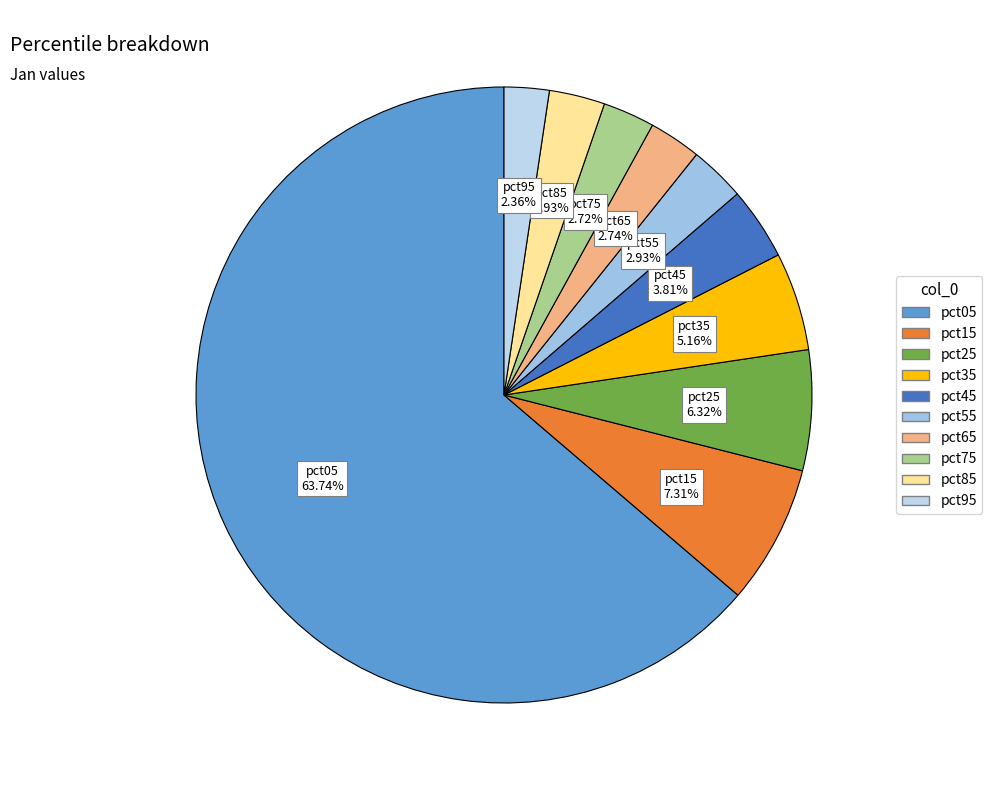

Does any single category account for the majority?

Yes